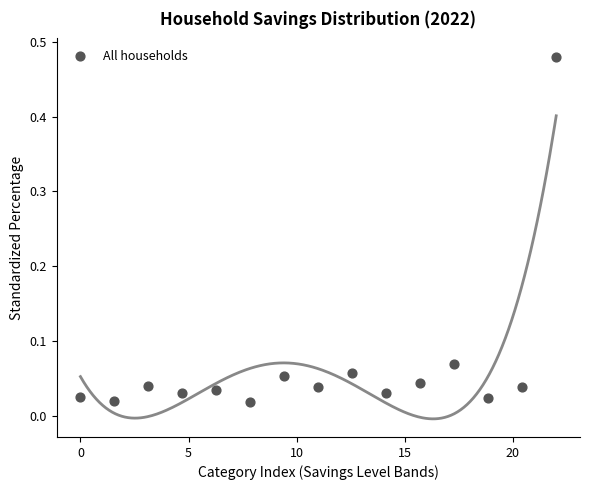

What is the range of X values (max minus min)?

22.0